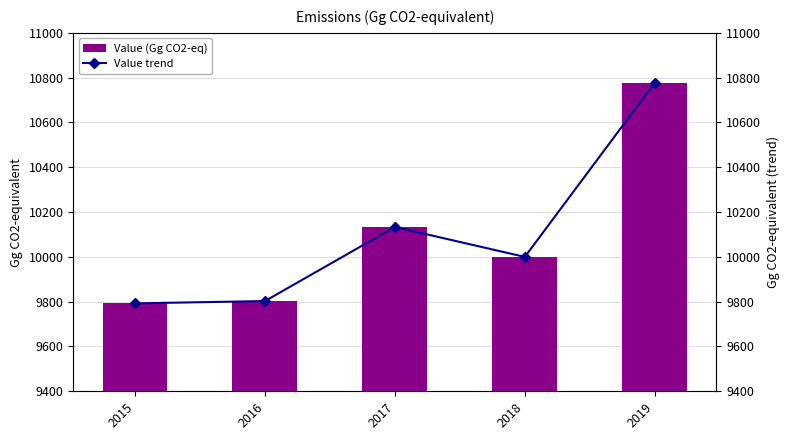

The Value trend series shows 6176.6 at 2015. True or false?

False